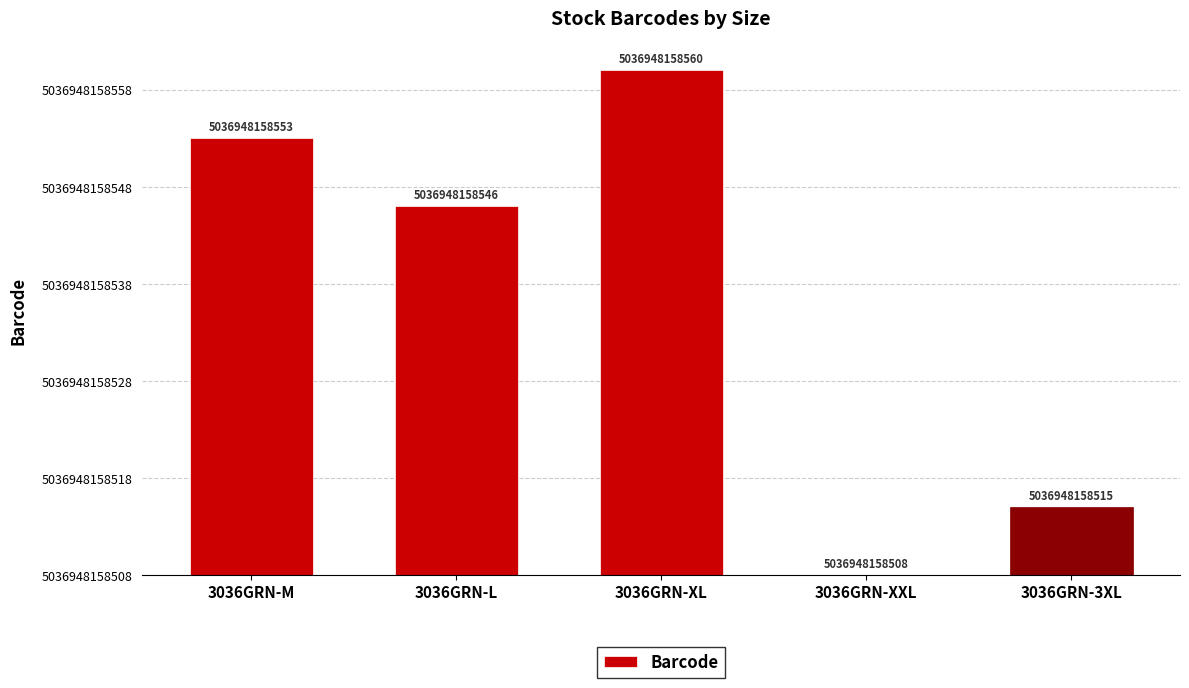

True or false: the data shows 52 at 3036GRN-XL.

True